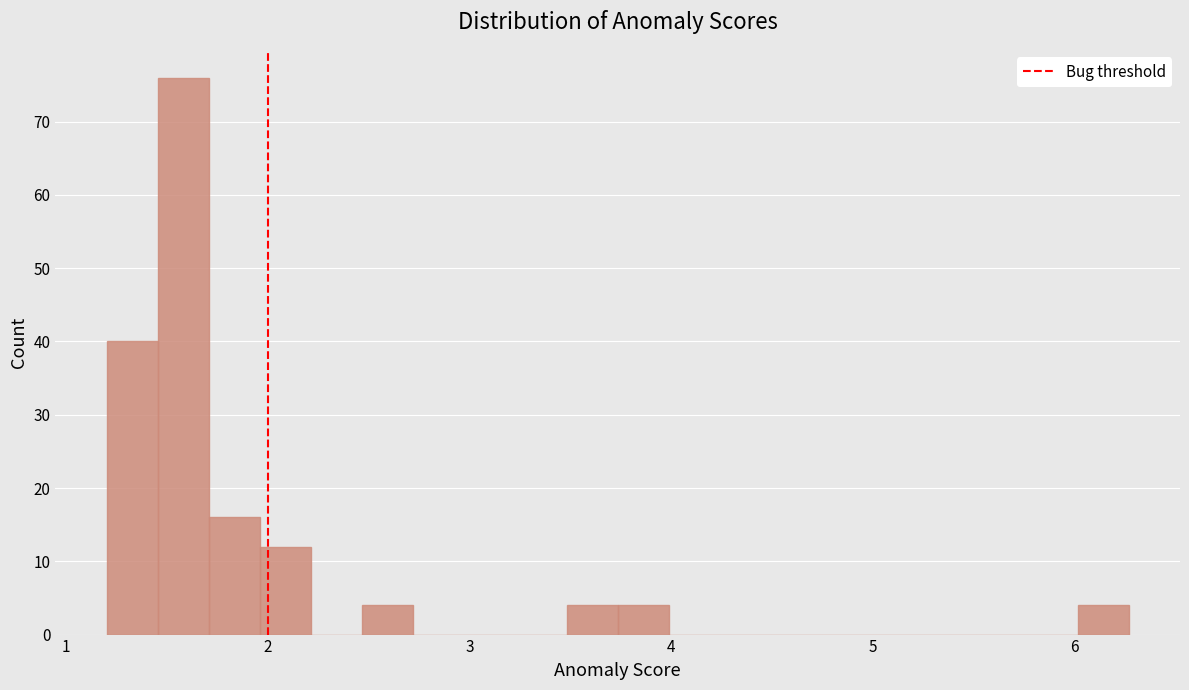

Read against the x-axis, roughly where is the centre of the tallest bar?

1.6